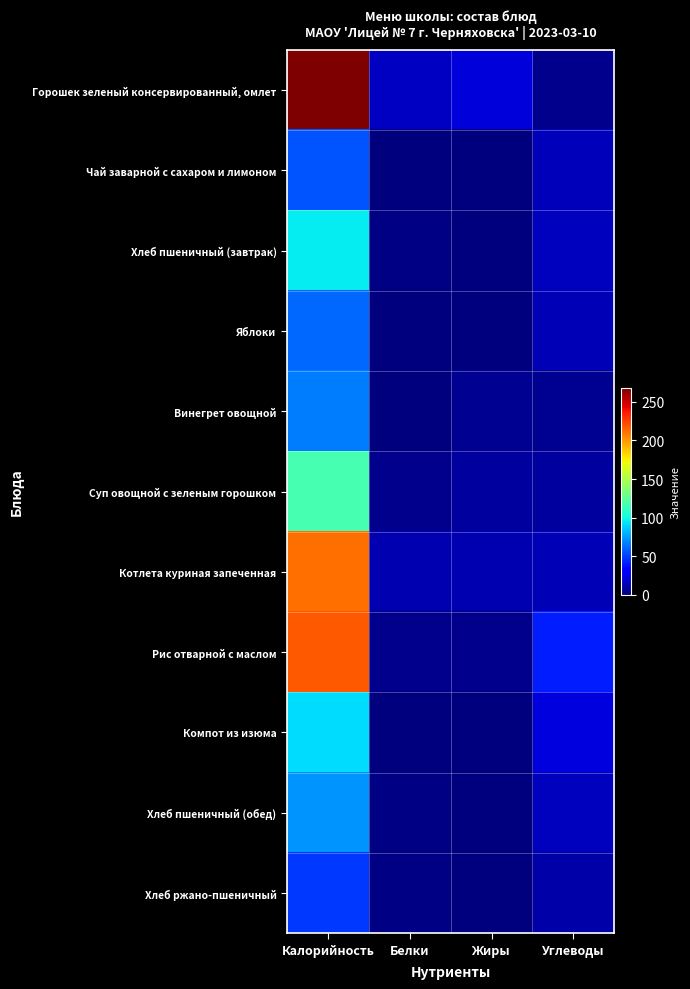

Reading right to left, extract all data points from this chart.

Горошек зеленый консервированный, омлет: Углеводы=3.5	Жиры=21.0	Белки=16.0	Калорийность=267.7
Чай заварной с сахаром и лимоном: Углеводы=14.0	Жиры=0.0	Белки=0.2	Калорийность=55.6
Хлеб пшеничный (завтрак): Углеводы=15.6	Жиры=0.3	Белки=1.8	Калорийность=96.0
Яблоки: Углеводы=13.4	Жиры=0.5	Белки=1.0	Калорийность=61.6
Винегрет овощной: Углеводы=5.0	Жиры=5.0	Белки=1.0	Калорийность=66.0
Суп овощной с зеленым горошком: Углеводы=8.0	Жиры=8.0	Белки=4.0	Калорийность=117.0
Котлета куриная запеченная: Углеводы=13.0	Жиры=12.0	Белки=12.0	Калорийность=212.0
Рис отварной с маслом: Углеводы=41.0	Жиры=4.0	Белки=4.0	Калорийность=218.0
Компот из изюма: Углеводы=22.0	Жиры=0.0	Белки=0.0	Калорийность=92.0
Хлеб пшеничный (обед): Углеводы=15.6	Жиры=0.3	Белки=1.8	Калорийность=72.3
Хлеб ржано-пшеничный: Углеводы=10.4	Жиры=0.2	Белки=1.2	Калорийность=48.2